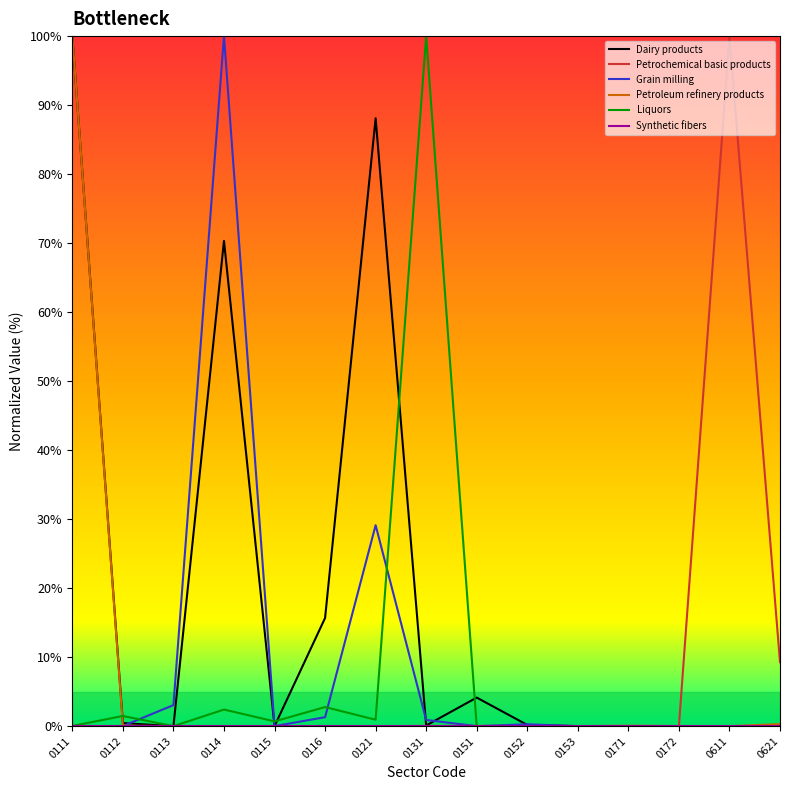

How many lines are shown in the chart?

6